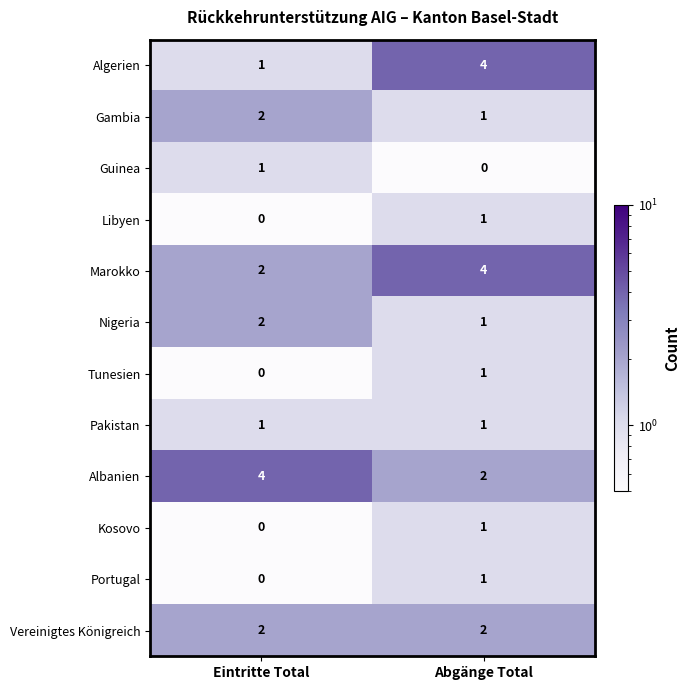

Is it true that Gambia equals 1 at Abgänge Total?

True